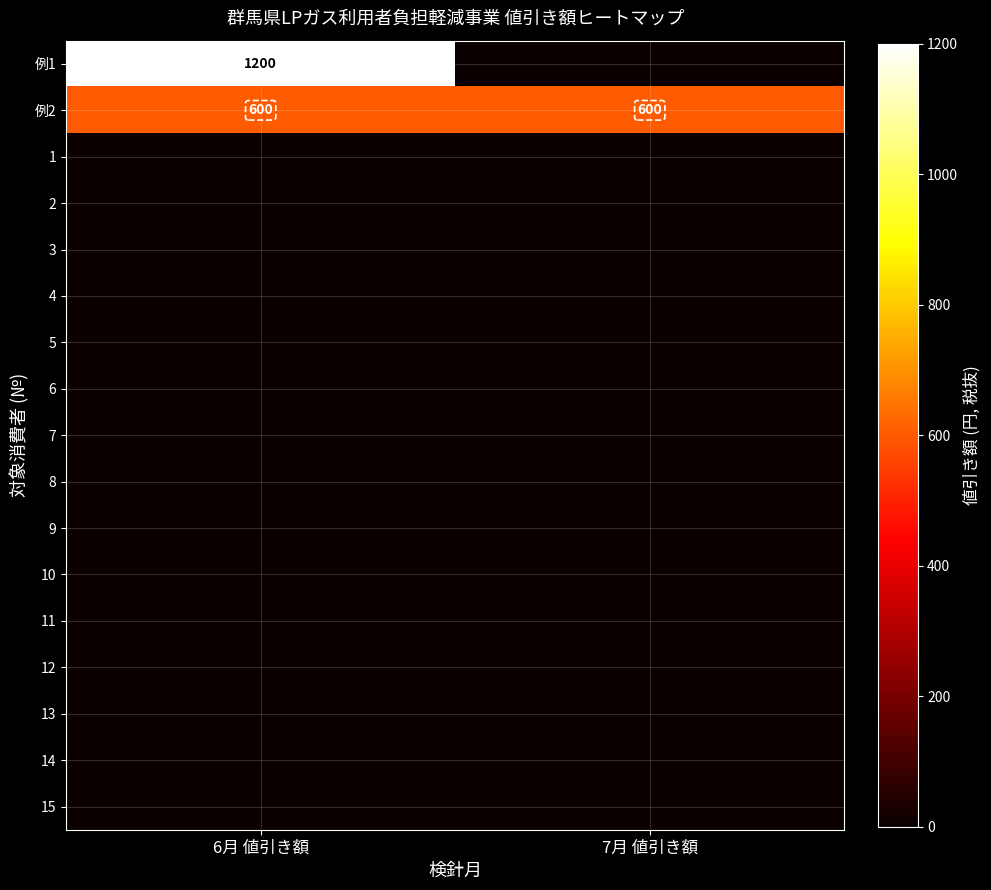

What is the total value across all series at 6月 値引き額?

1800